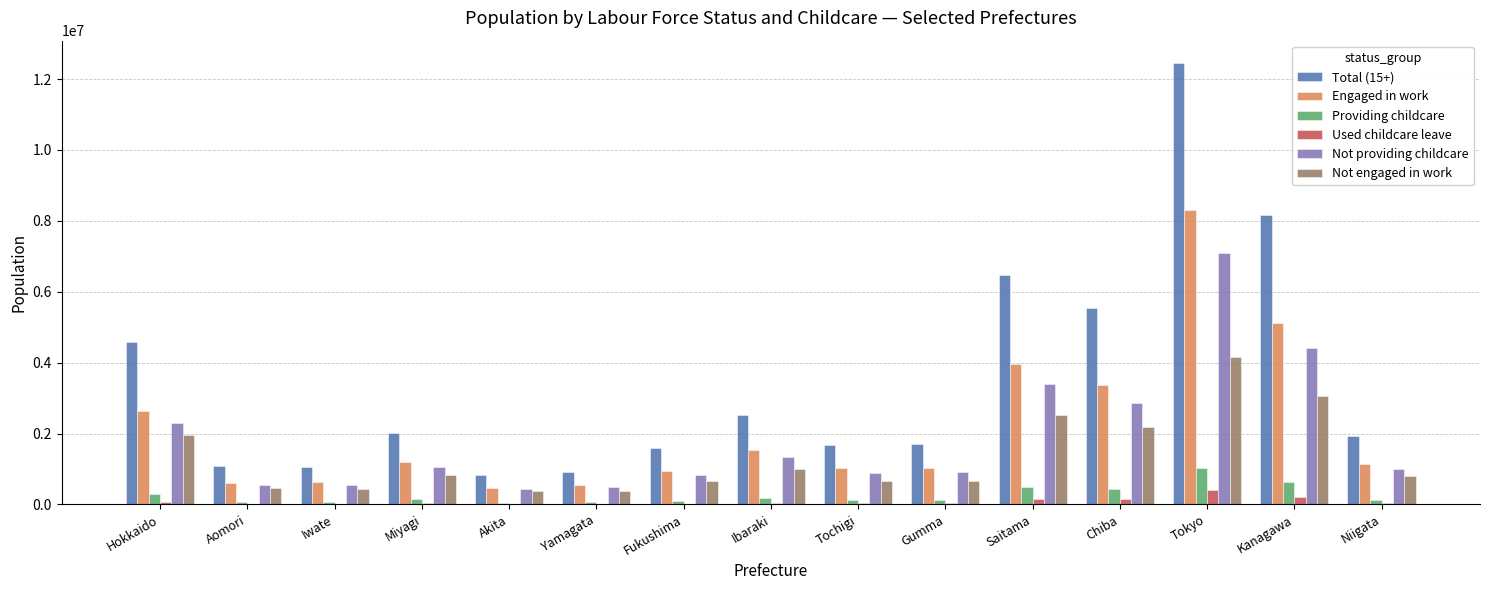

The Total (15+) series shows 1688400 at Tochigi. True or false?

True